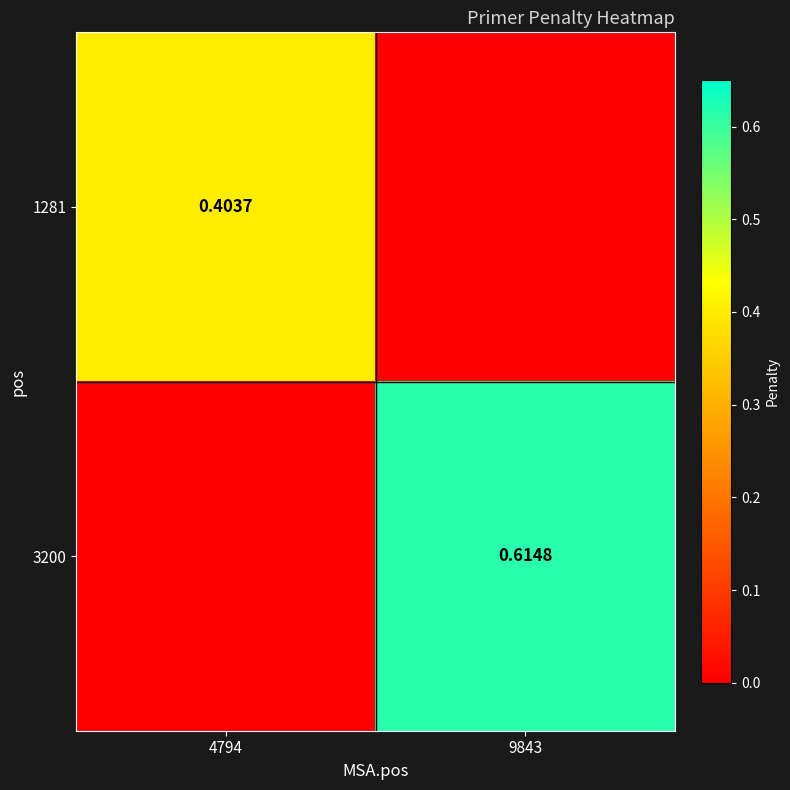

At which category is the sum across all series the highest?

9843